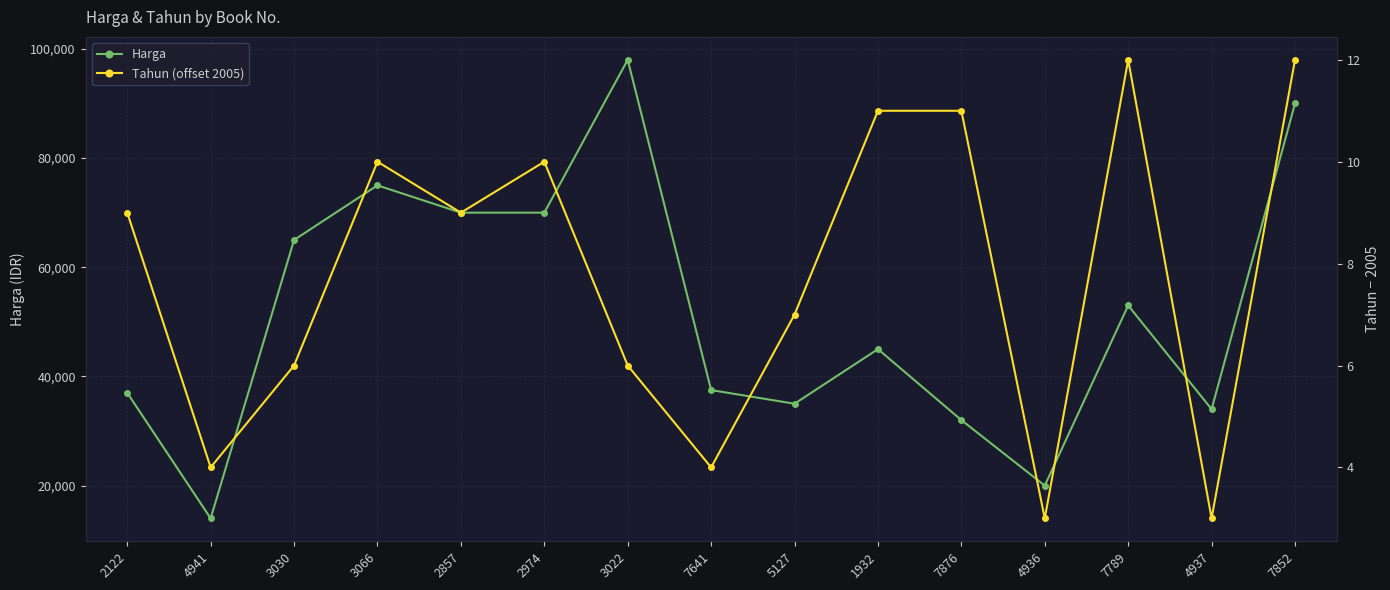

Which series has the widest spread of values?

Harga